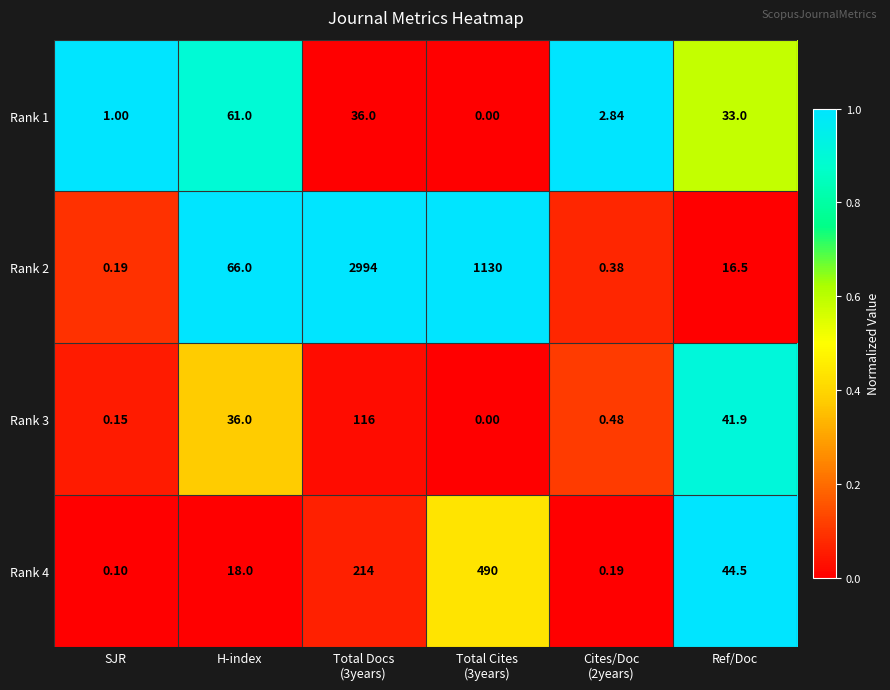

At which category is the sum across all series the highest?

Total Docs
(3years)